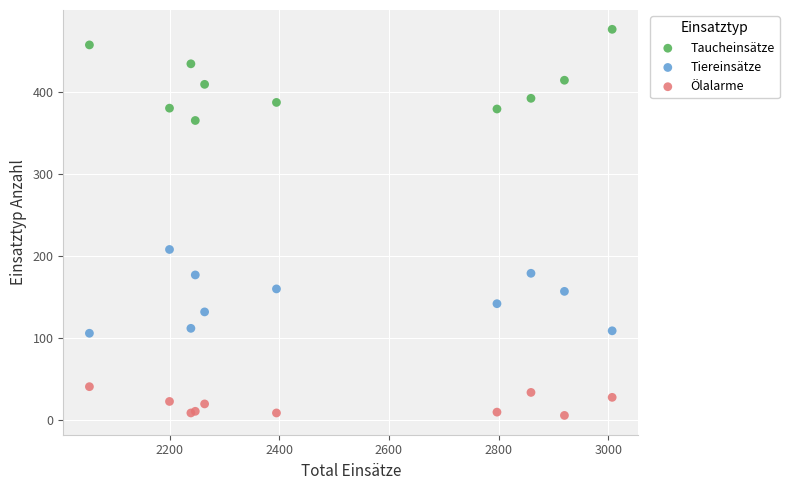

Across all series, what Y value is closest to 241?

208